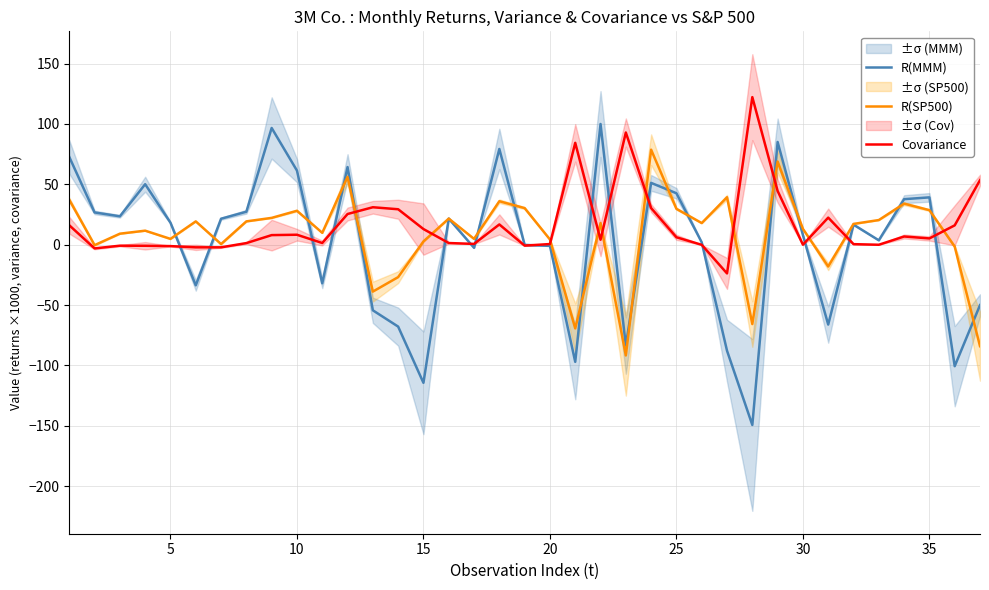

Is it true that R(MMM) equals 66.1 at 35?

False